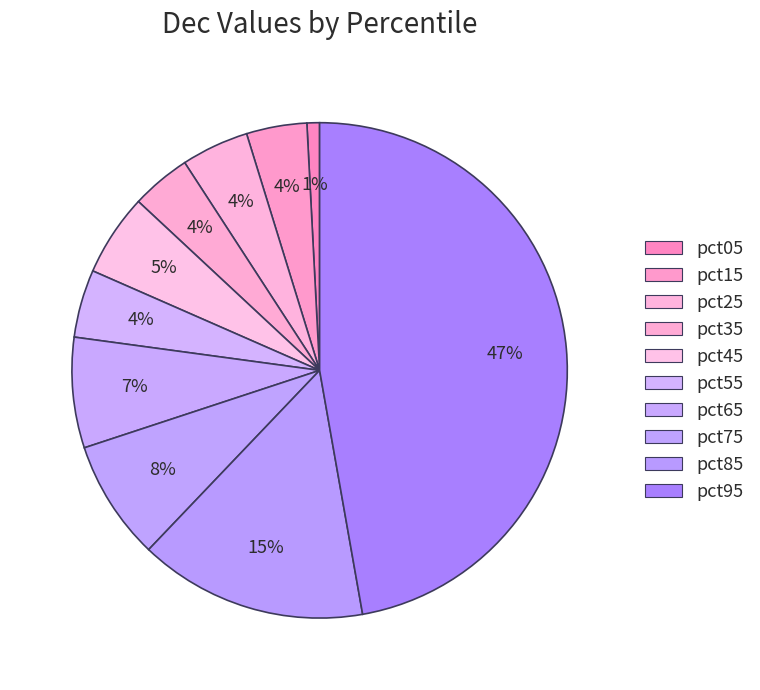

How many slices are in this pie chart?

10